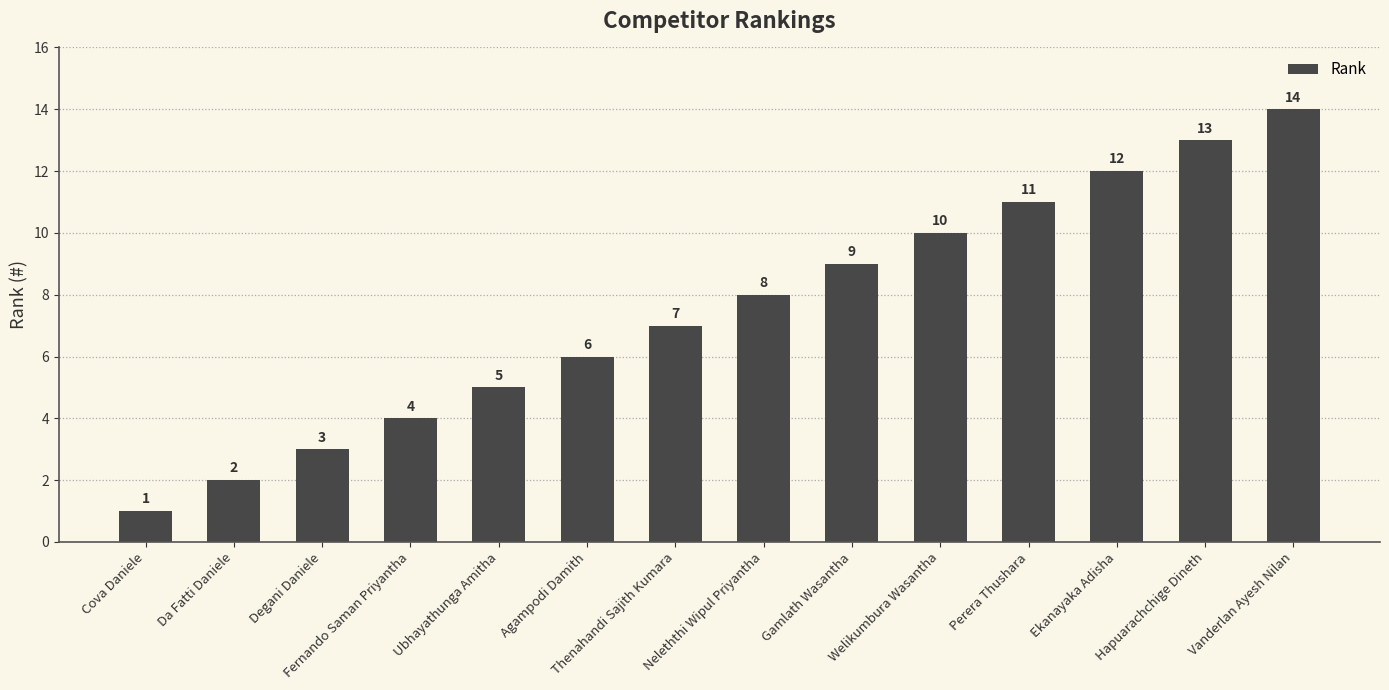

What is the change in value from Fernando Saman Priyantha to Hapuarachchige Dineth?

+9